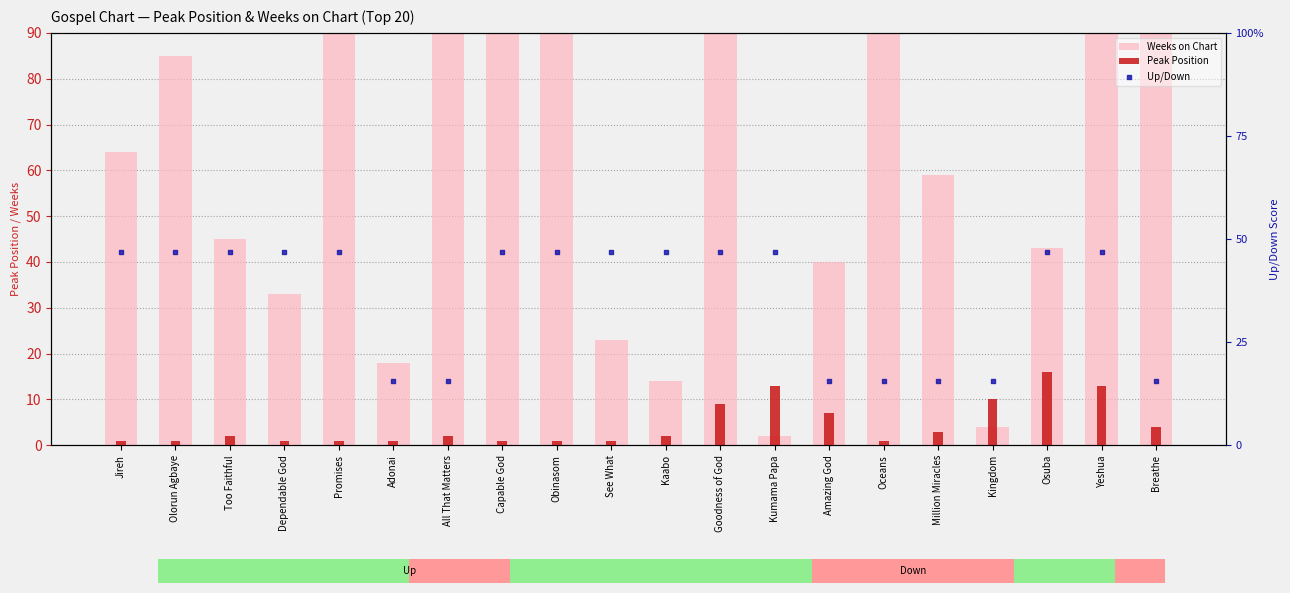

Which series contains the highest Y value?

Weeks on Chart